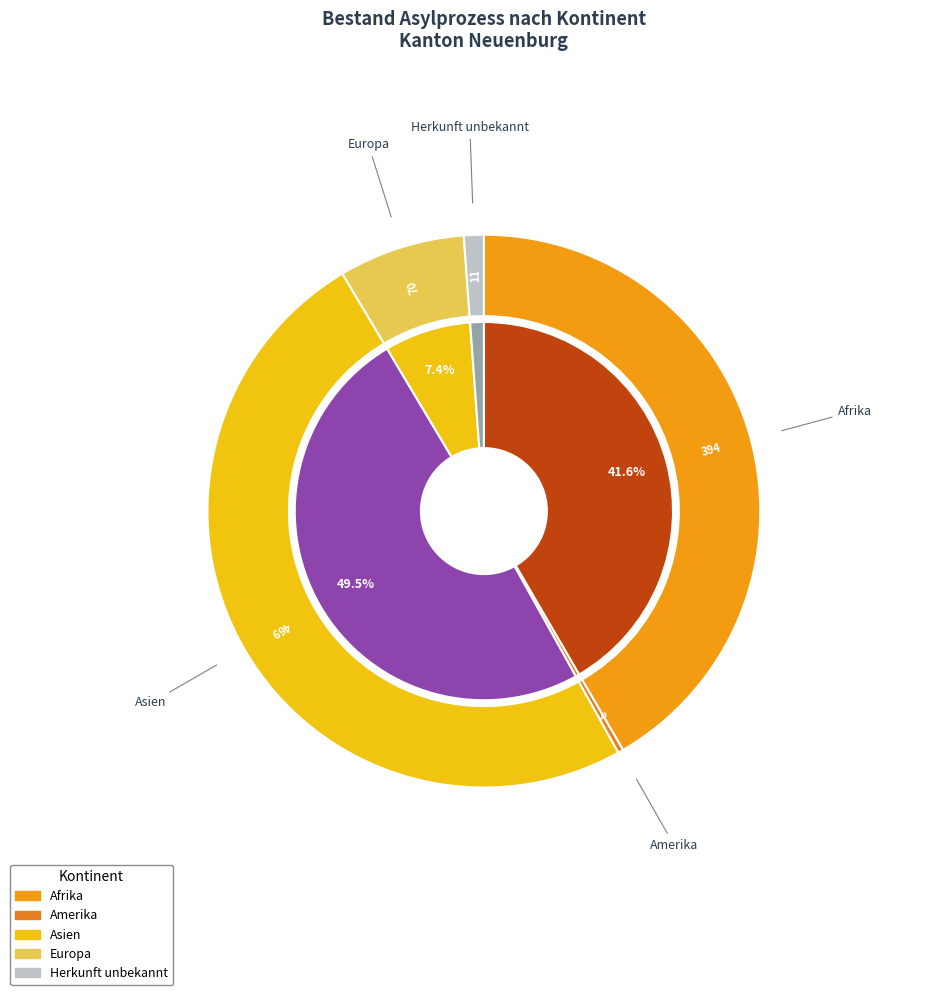

Is Afrika the majority of the pie?

No